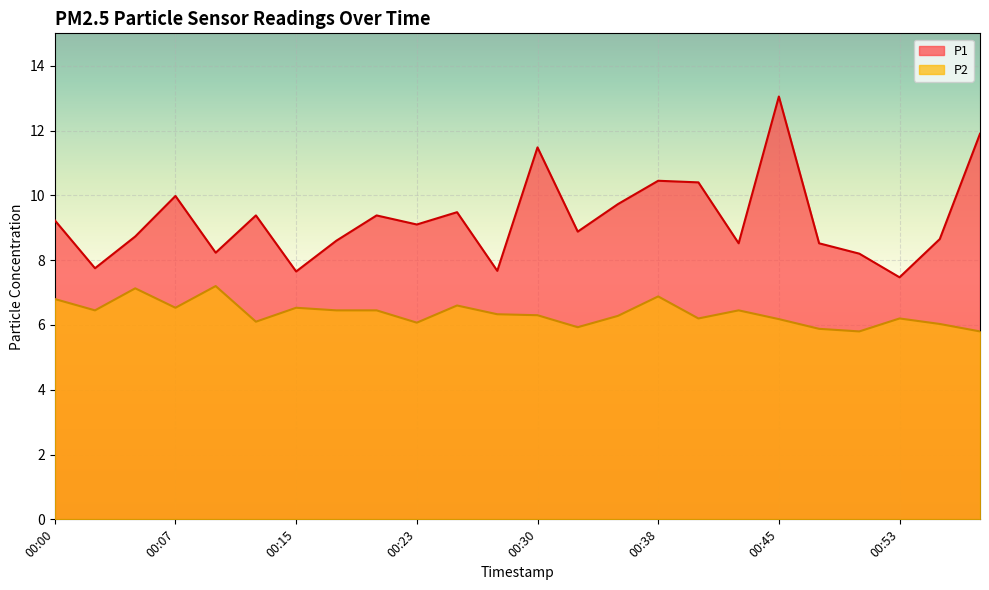

Does the chart display data point markers on the line(s)?

No